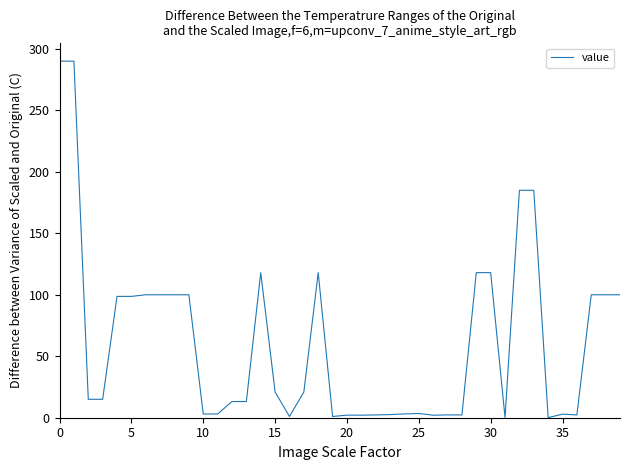

What is the maximum value shown in the chart?

290.0